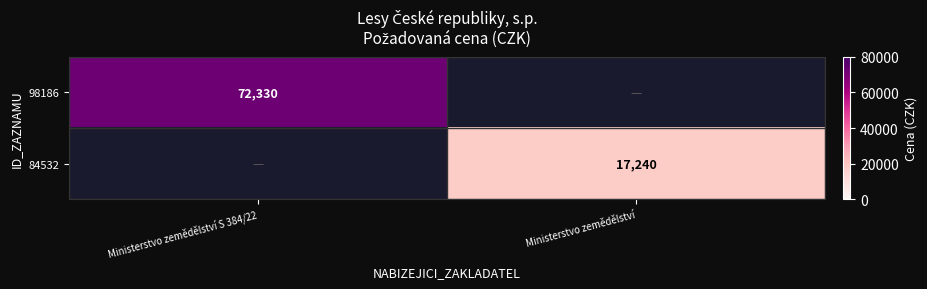

Is the value of 84532 at Ministerstvo zemědělství greater than the value of 98186 at Ministerstvo zemědělství S 384/22?

No